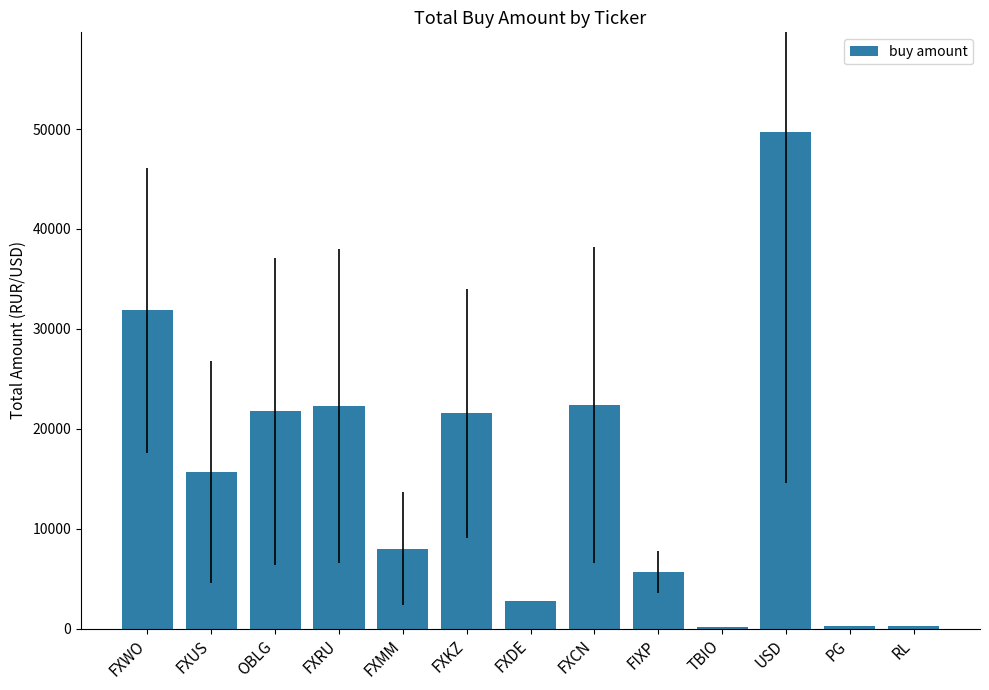

The chart shows a value of 7989.6 at FXMM. True or false?

True